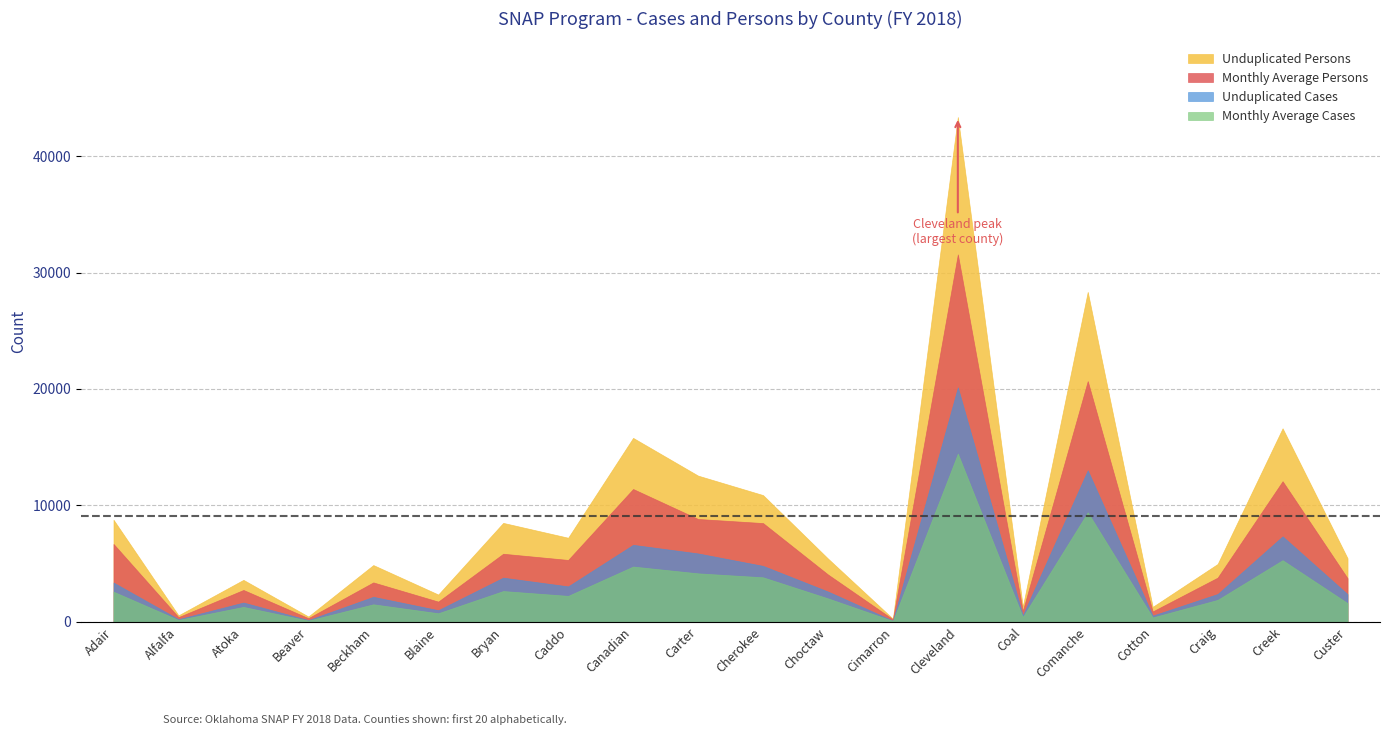

How many lines are shown in the chart?

4